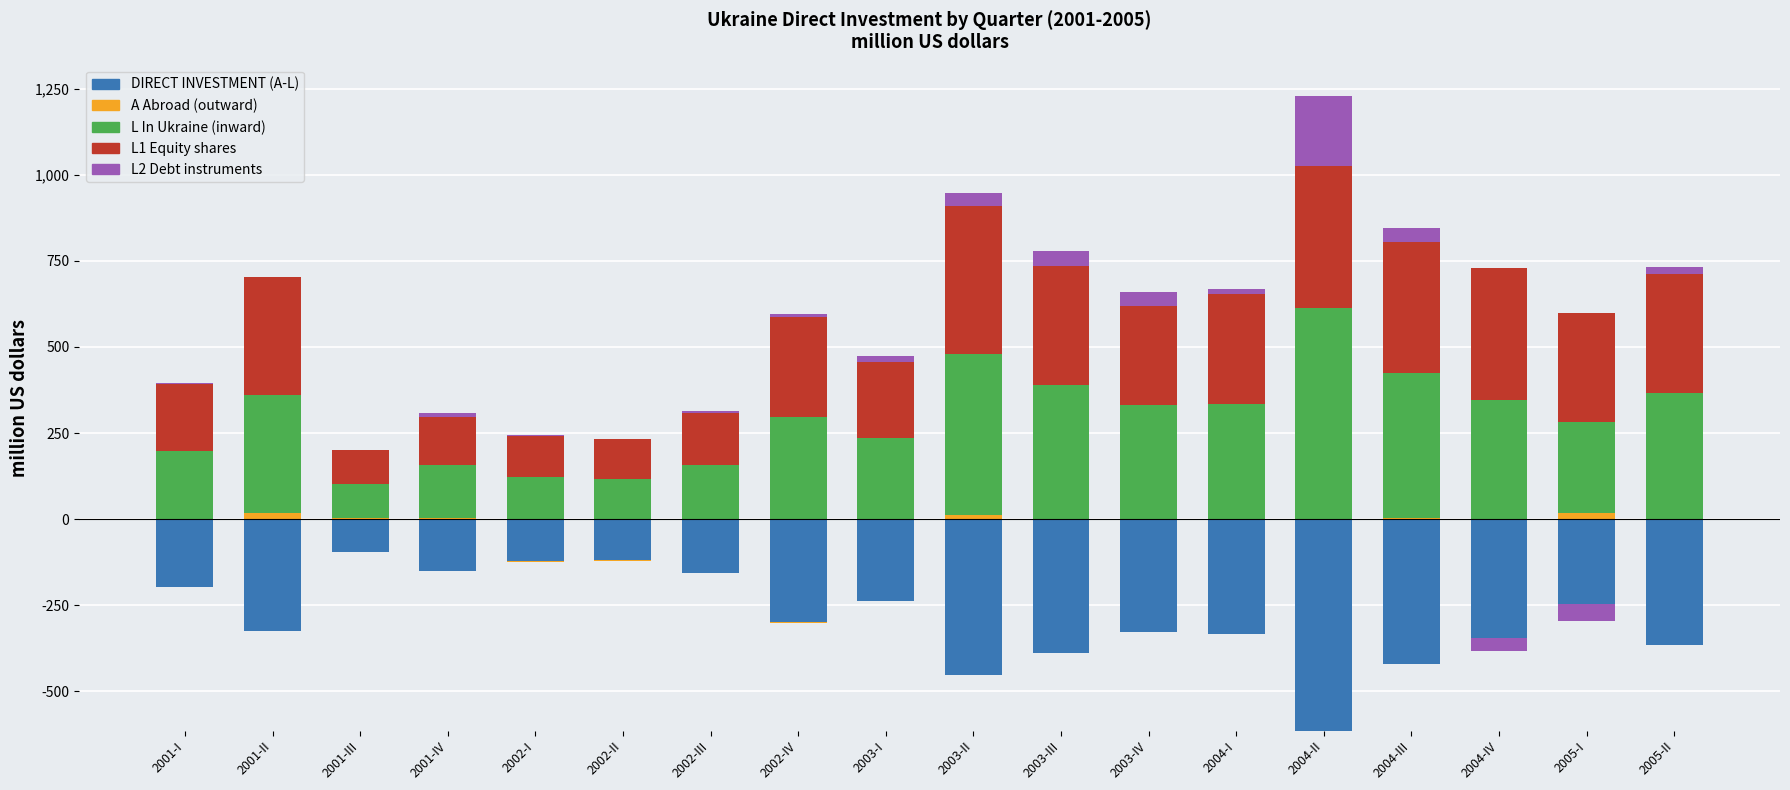

Where does the L2 Debt instruments series first go above 11?

2003-I